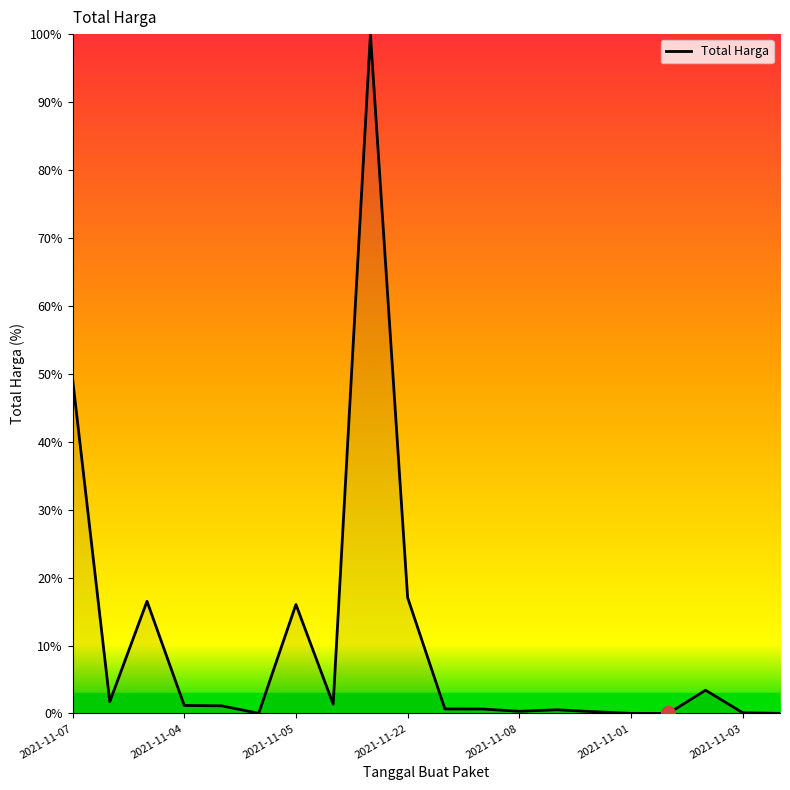

What is the difference between the maximum and minimum values?

100.0